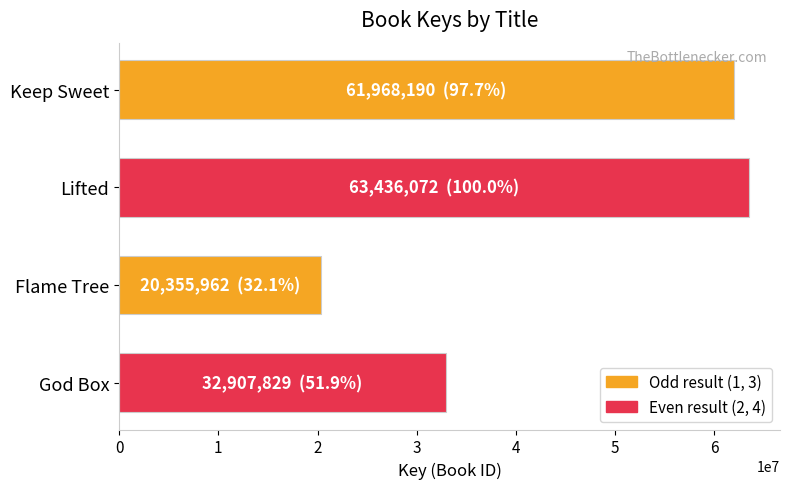

What is the ratio of the value at Flame Tree to the value at Keep Sweet?

0.3